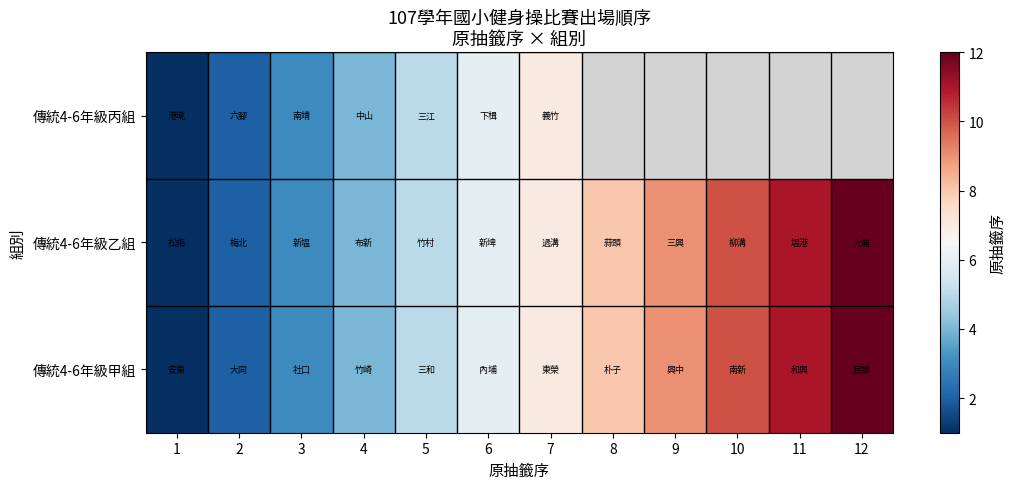

At which category does the chart reach its peak across all series?

12